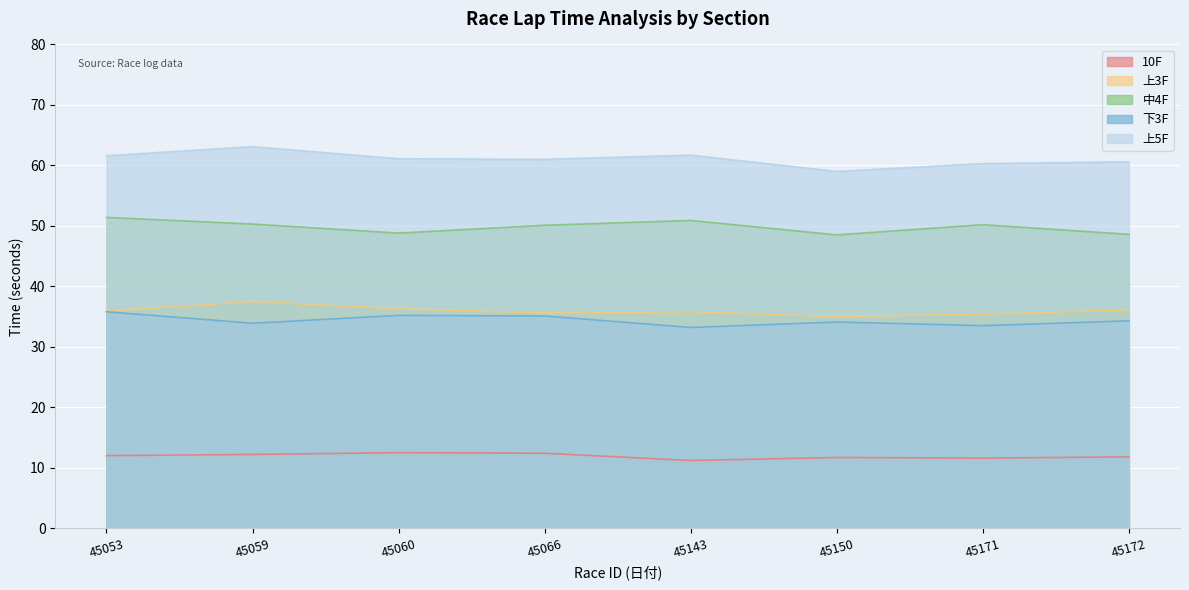

True or false: 上3F has more than 1 points higher than both neighbors.

True